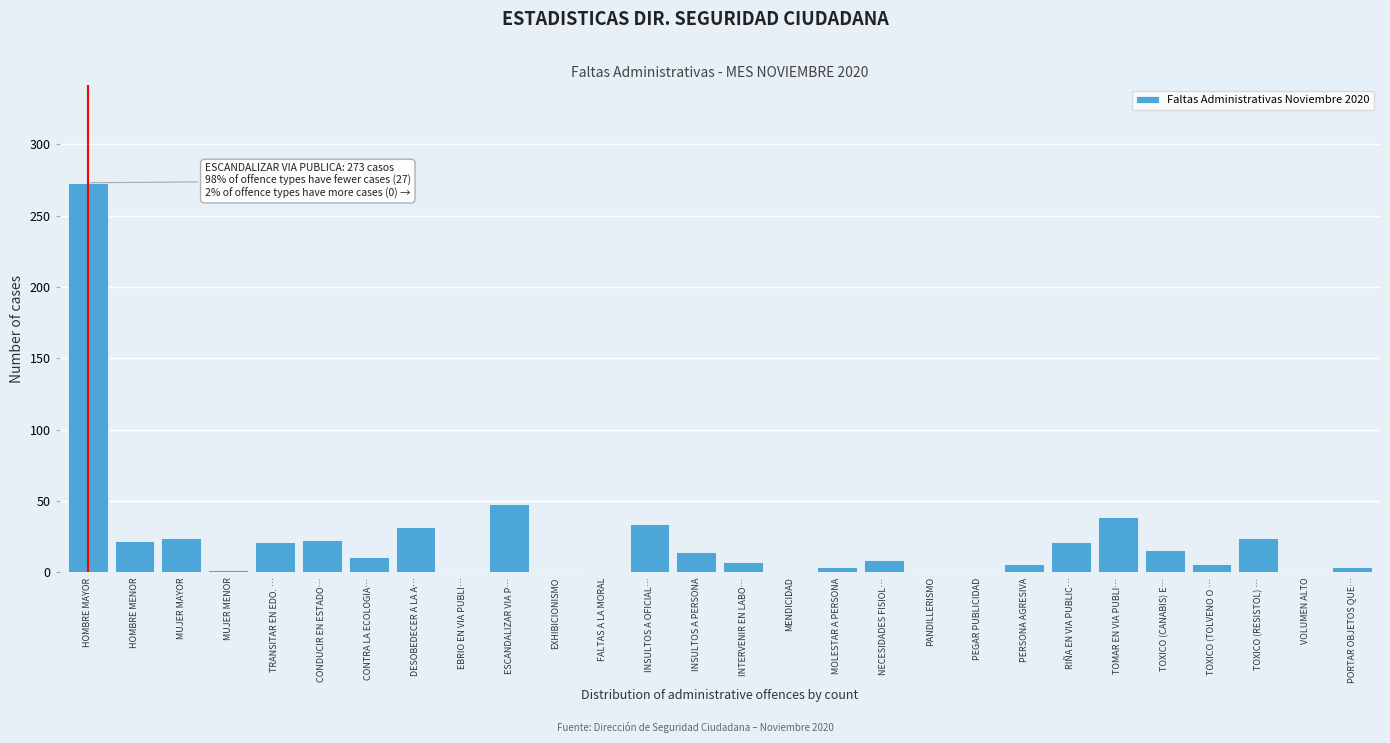

Where is the data nearest to the value 136?

ESCANDALIZAR VIA P…